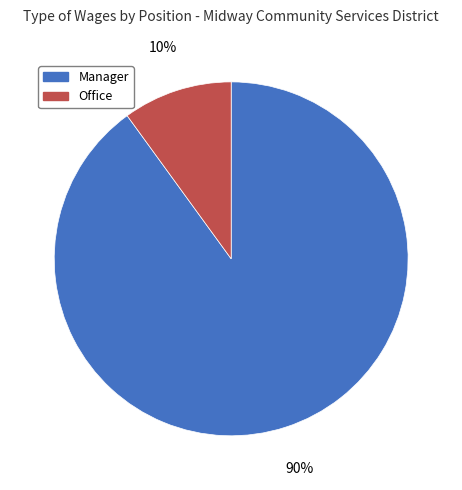

Which slice is the largest?

Manager